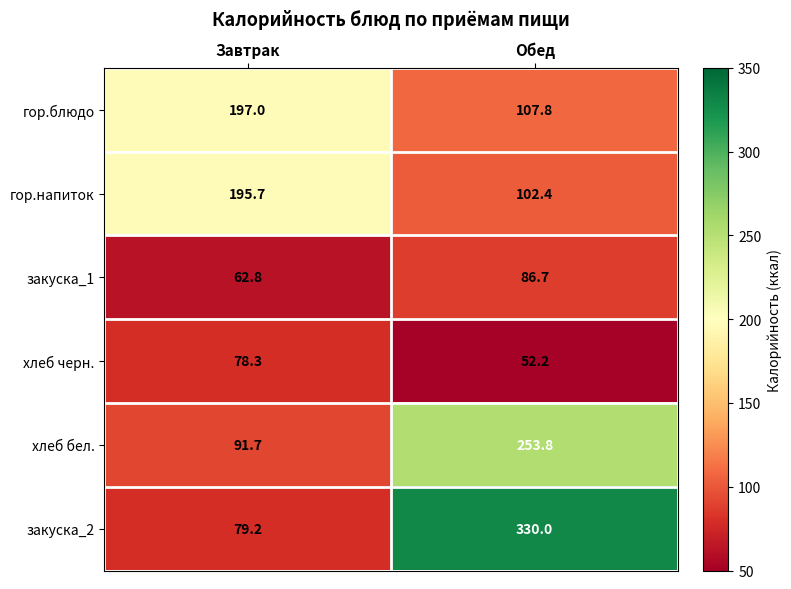

List the labels in order of закуска_1 value, largest first.

Обед, Завтрак